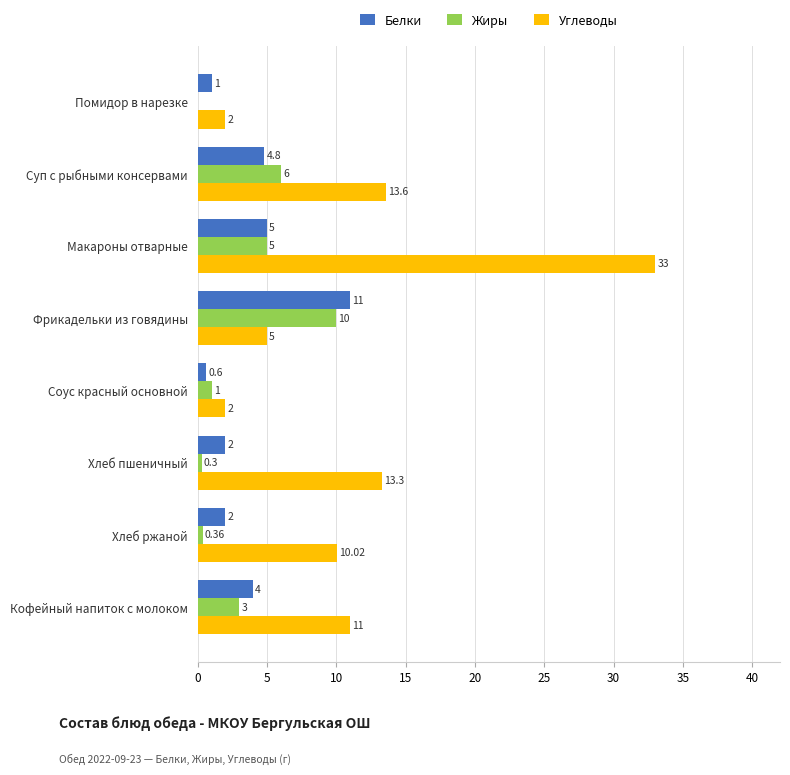

What is the sum of the Углеводы values at Фрикадельки из говядины and Макароны отварные?

38.0